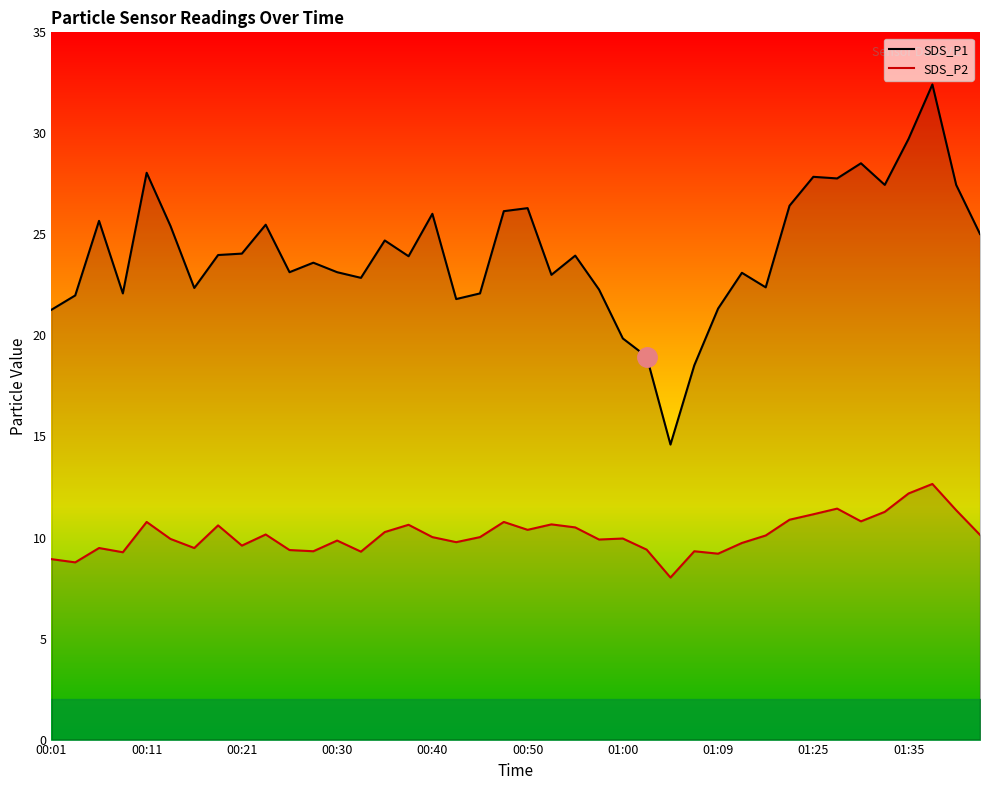

What is the difference between the maximum and minimum values in the SDS_P2 series?

4.6